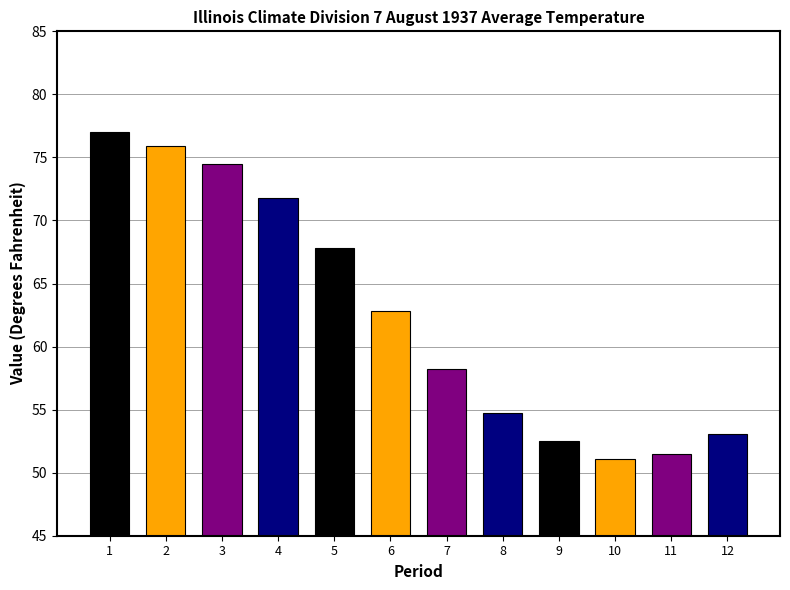

Which category has the highest value across all series?

1